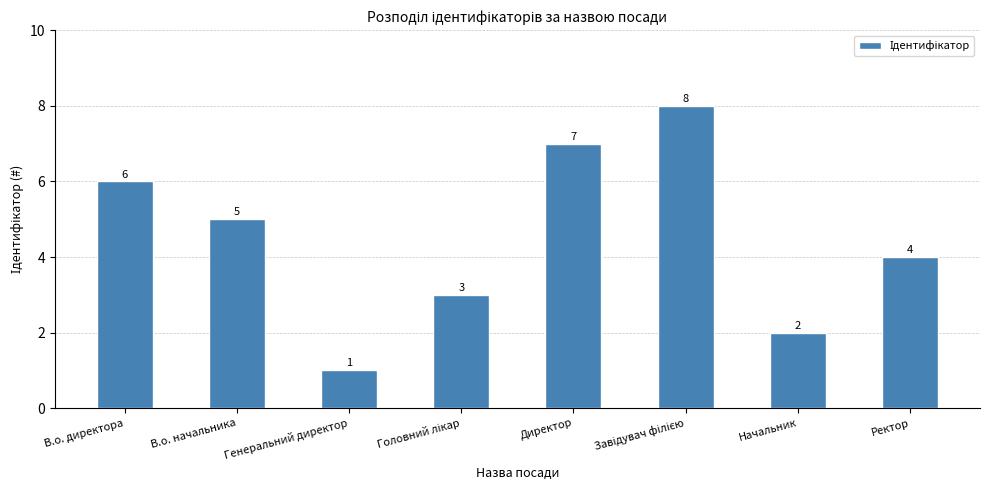

Count the number of categories in the chart.

8